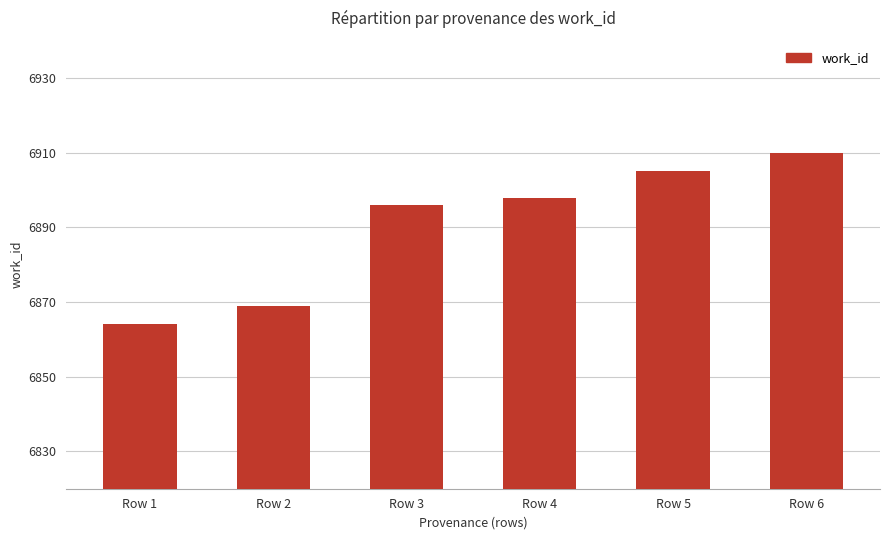

How many bars are there in total?

6